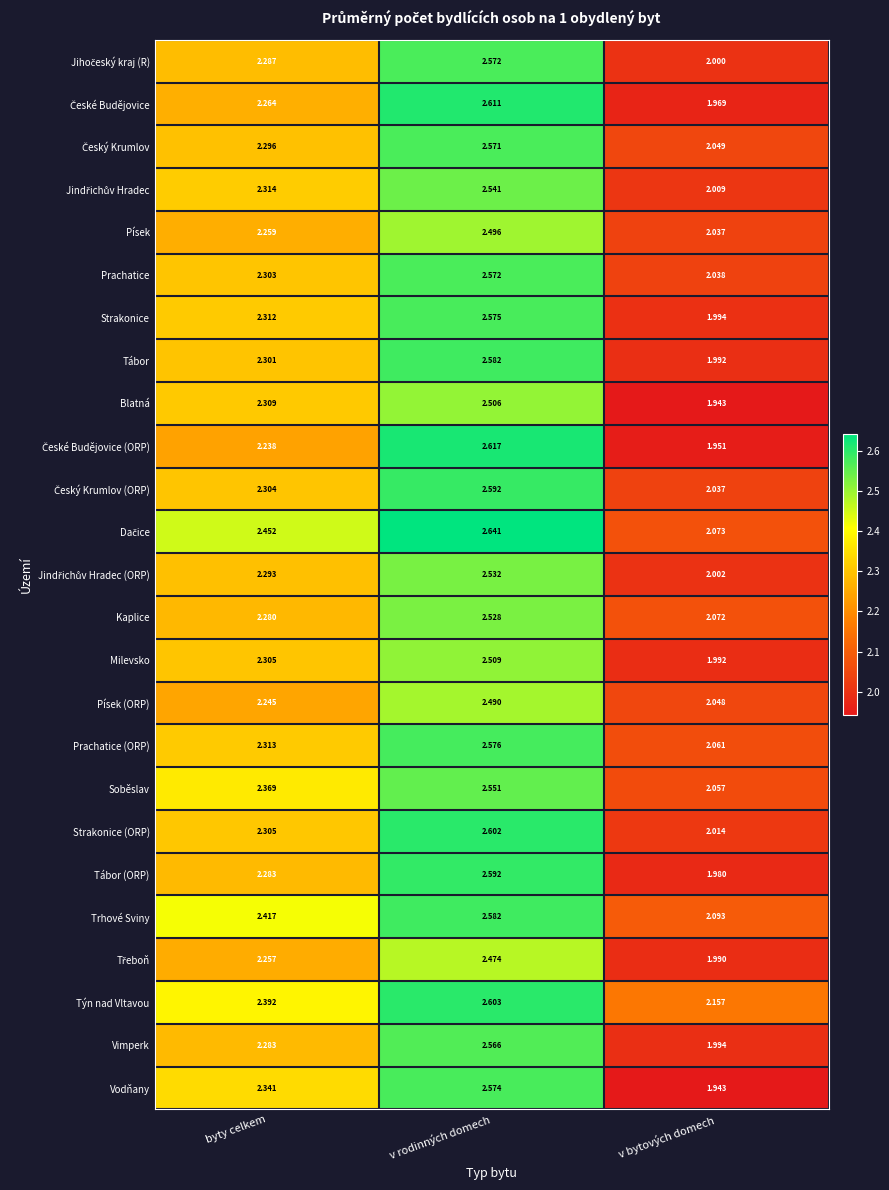

Which category has the highest value across all series?

v rodinných domech